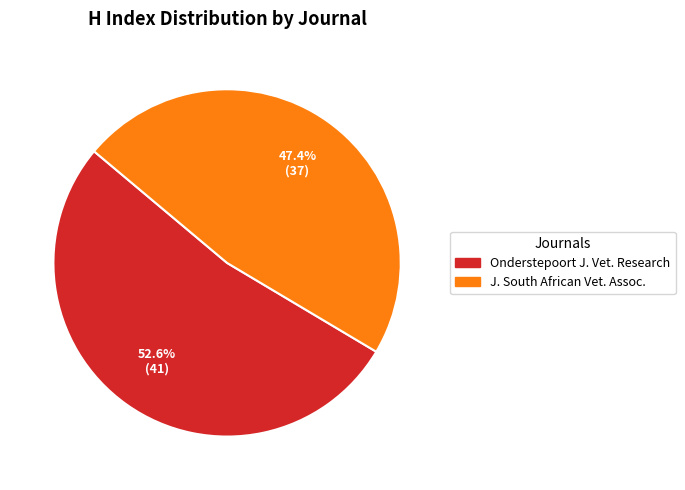

Does any single category account for the majority?

Yes